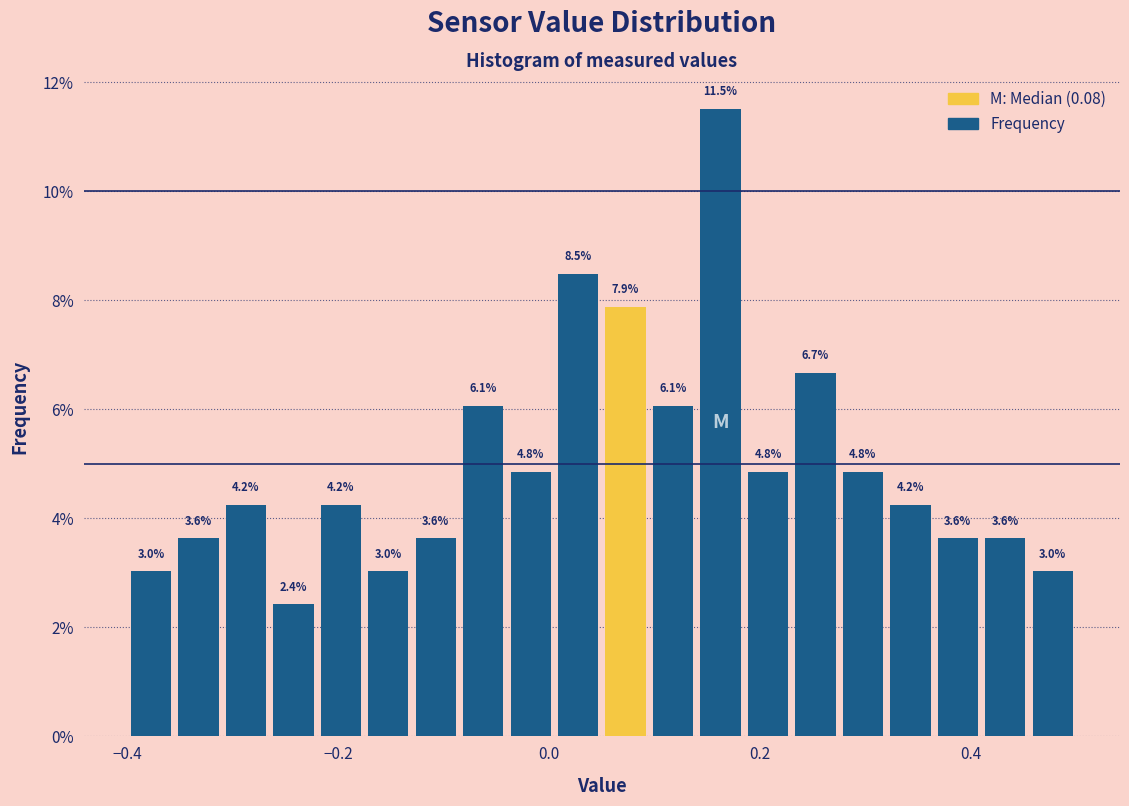

Read against the x-axis, roughly where is the centre of the tallest bar?

0.16